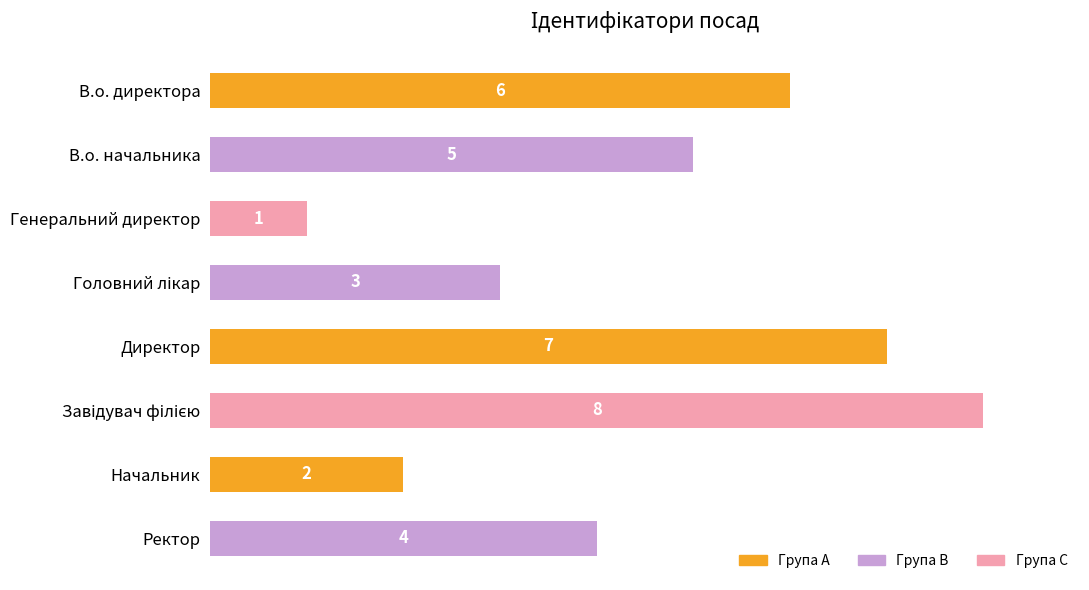

Which category has the lowest value across all series?

Генеральний директор